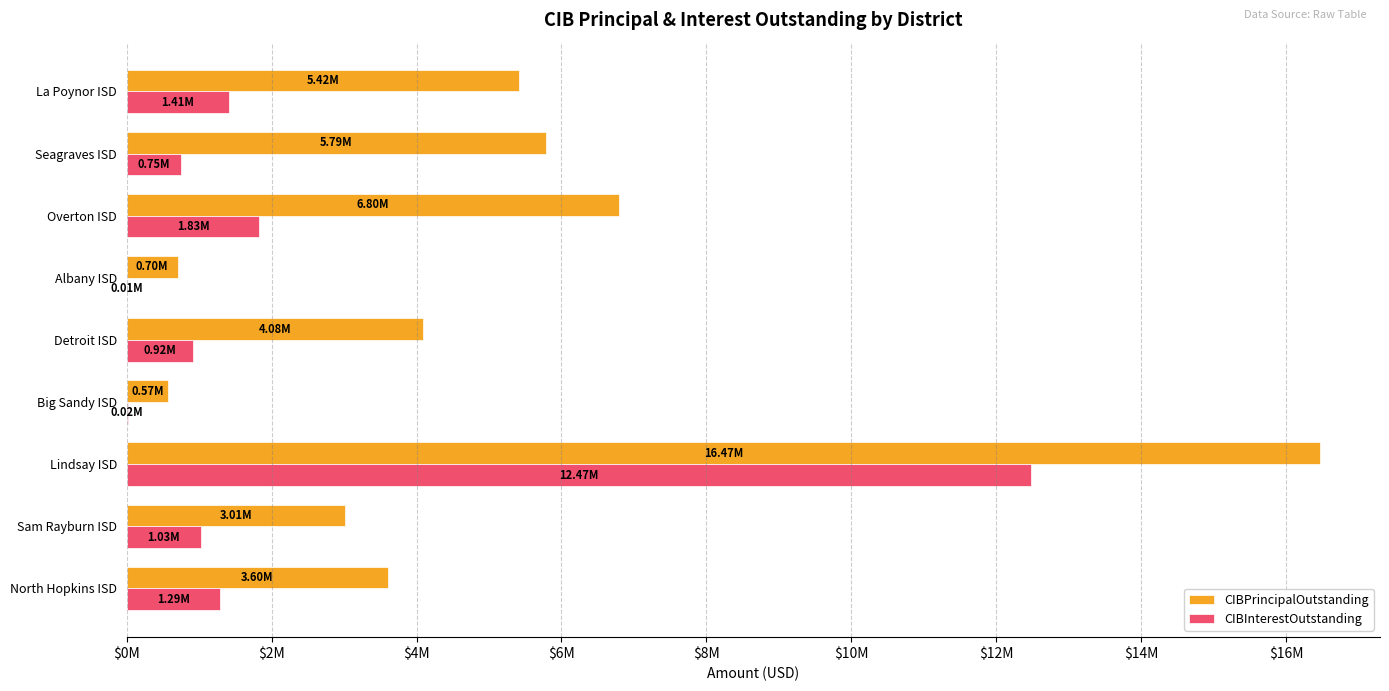

What are all the series names shown in the legend?

CIBPrincipalOutstanding, CIBInterestOutstanding